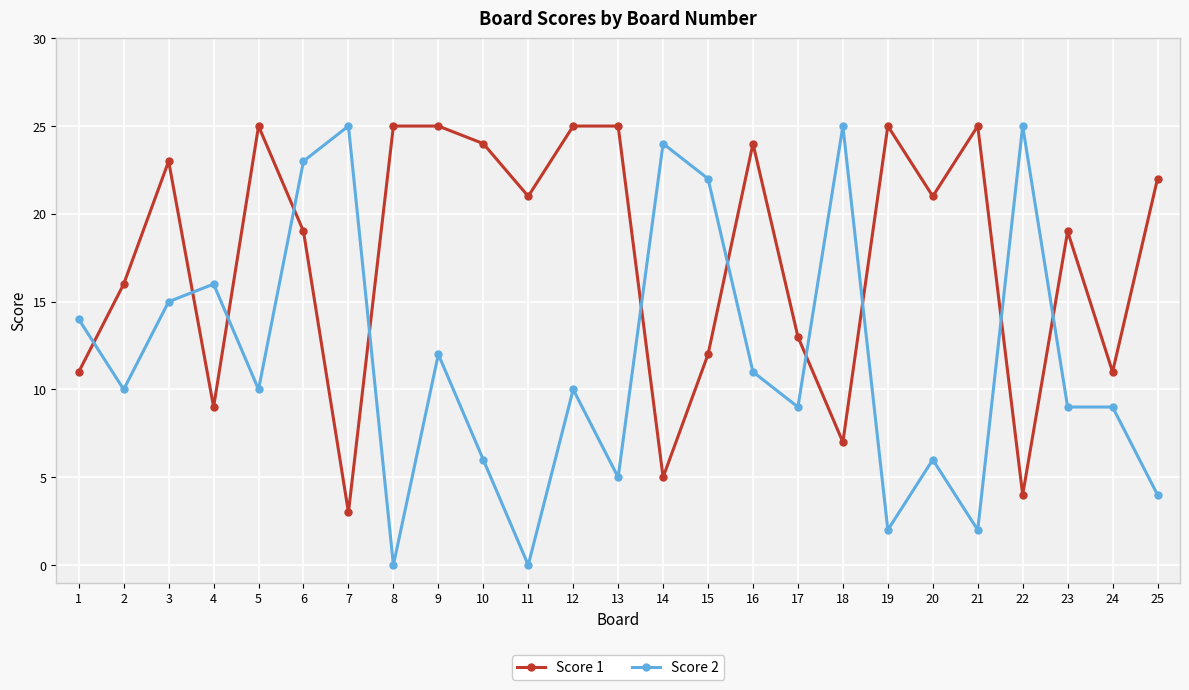

What is the value of the Score 2 point at the 9th from the left?

12